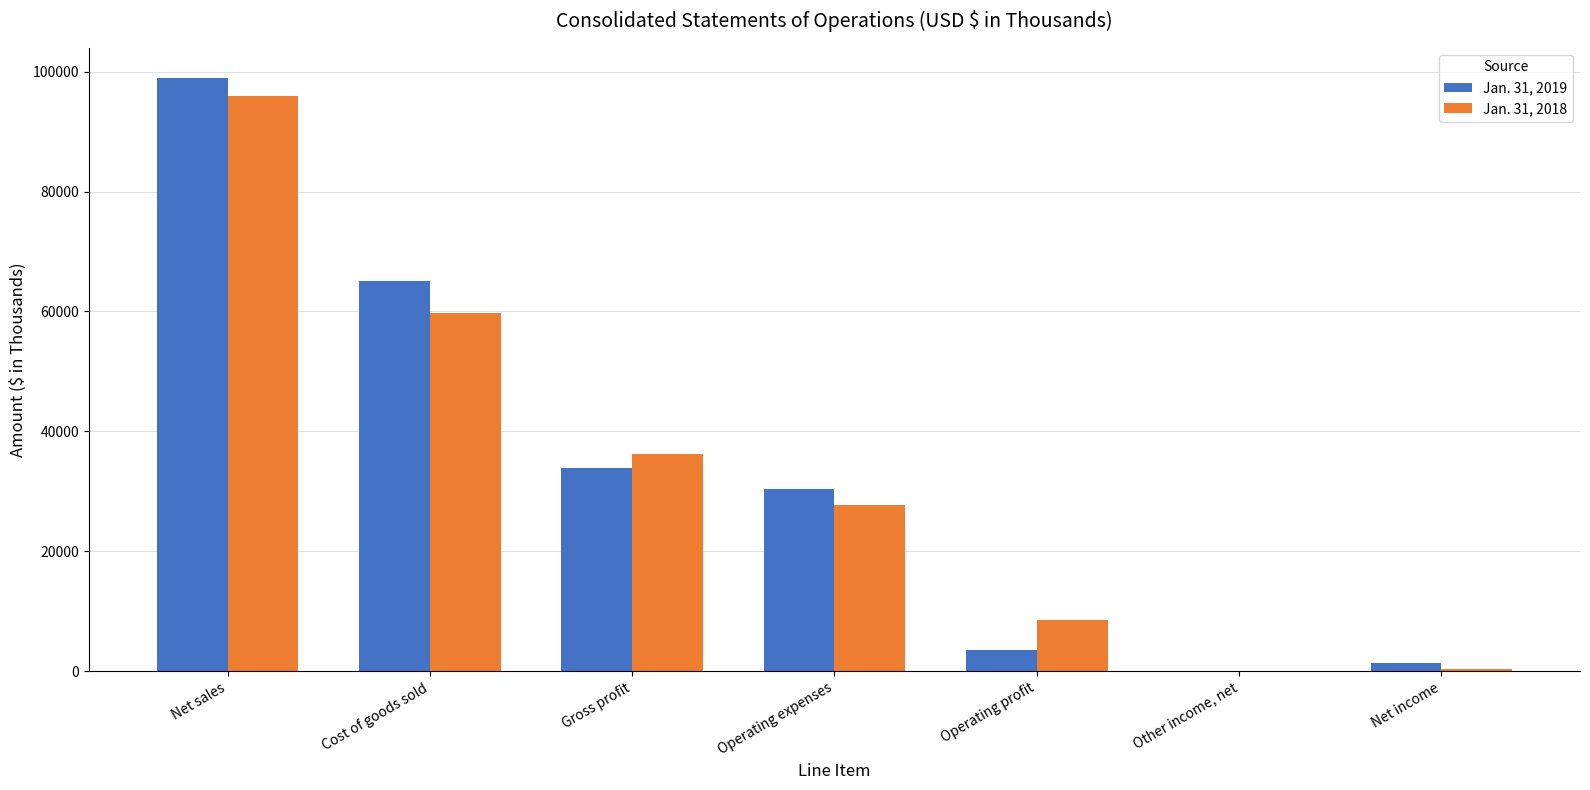

Read the Jan. 31, 2019 value at Operating profit, to the nearest 50.

3550